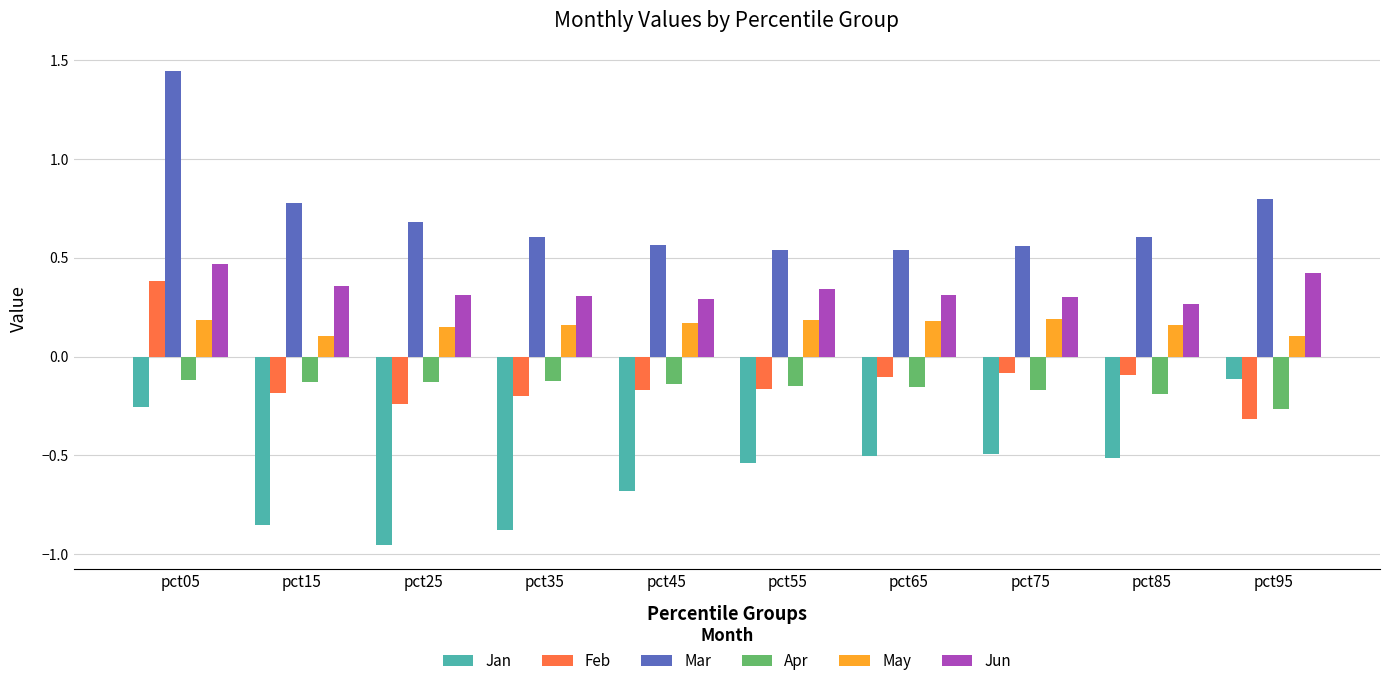

The Jun series shows 0.3 at pct85. True or false?

True